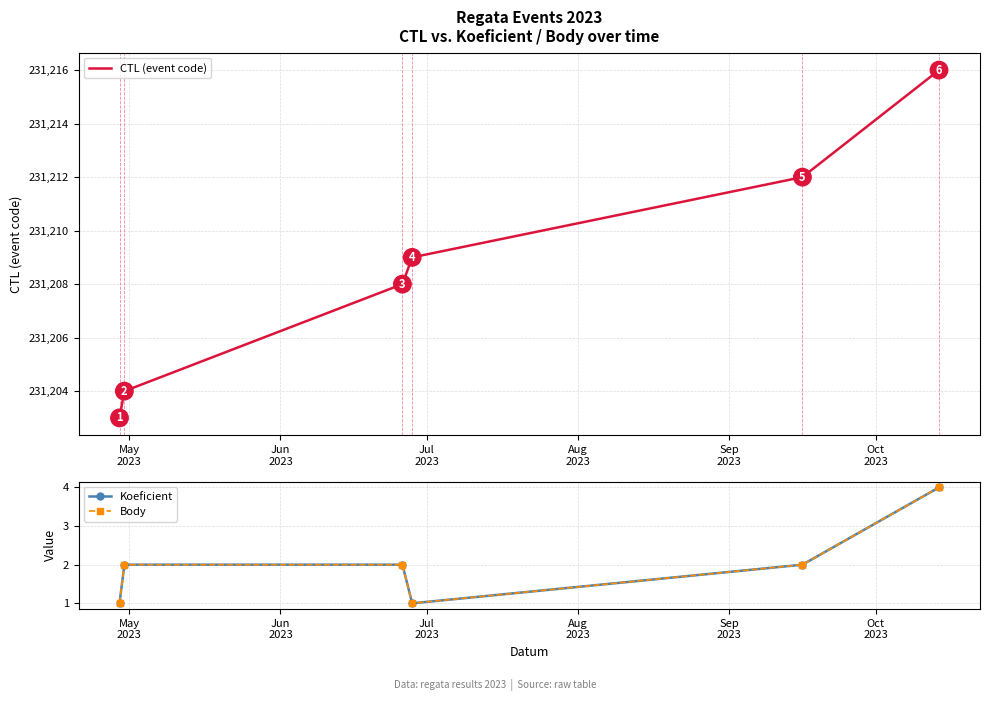

What is the highest value of the CTL (event code) series?

231216